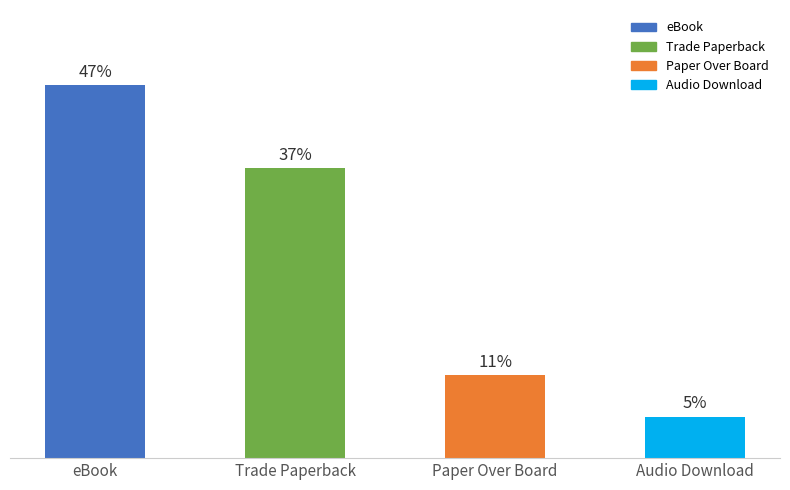

What is the label of the 4th bar from the right?

eBook